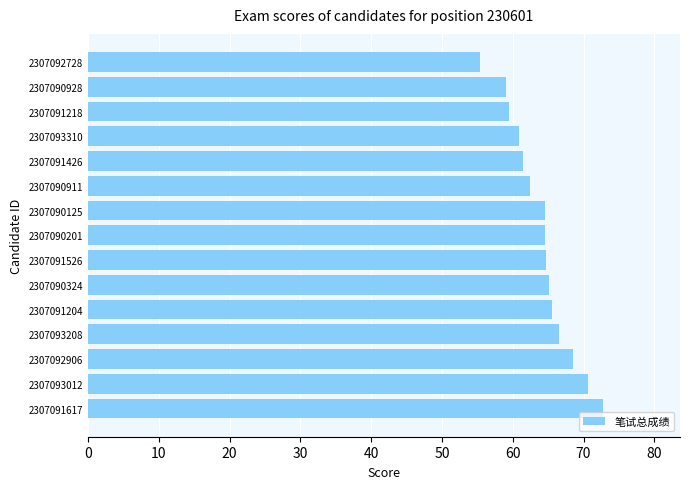

What is the average value?

64.1